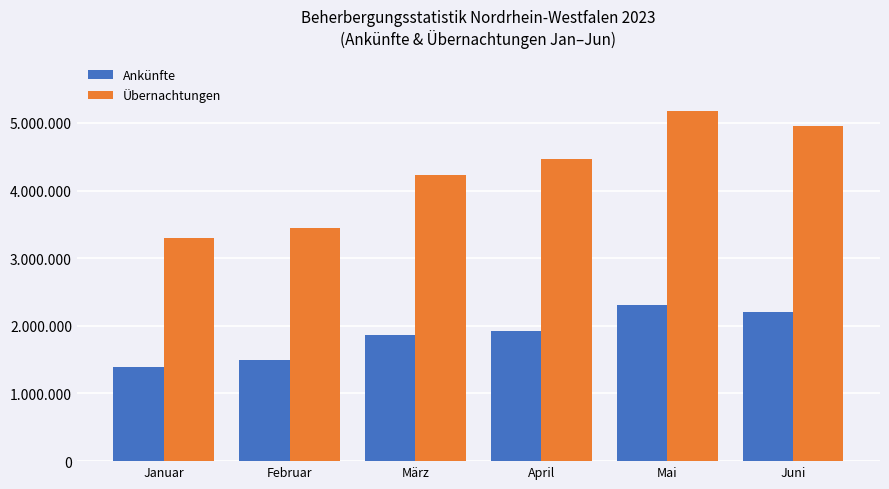

What is the label of the 3rd bar from the left?

März